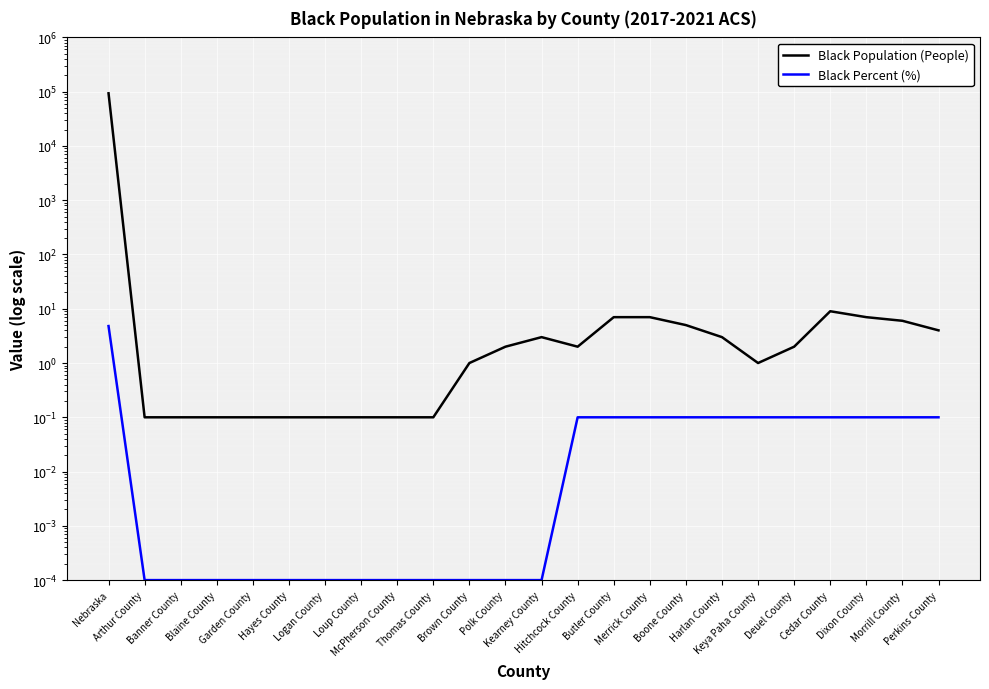

What is the total value across all series at Harlan County?

3.1